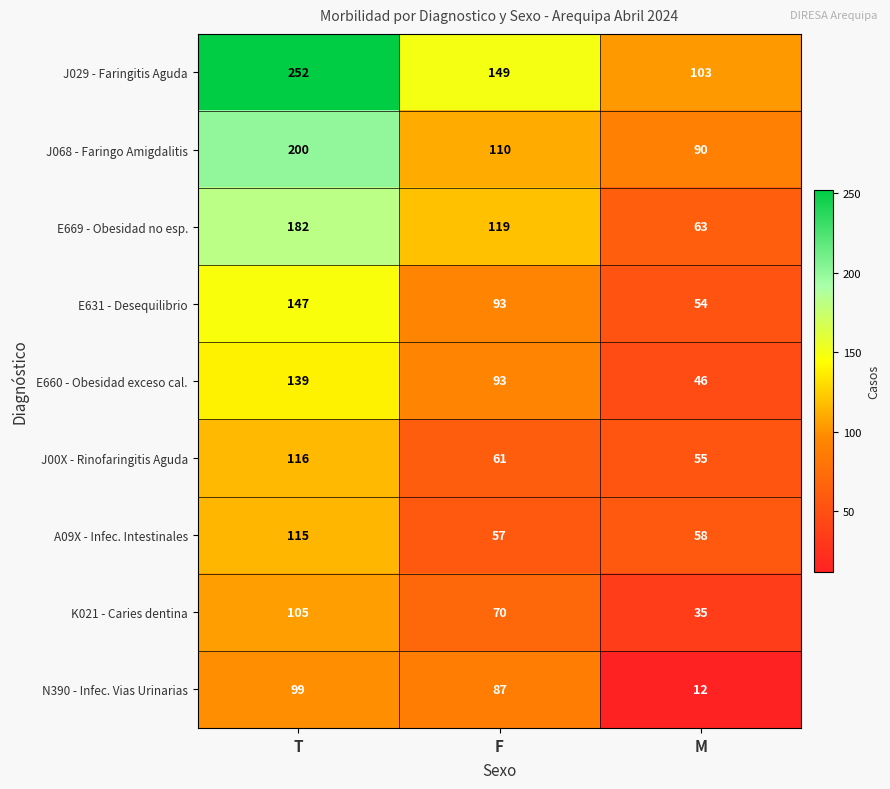

At which category does the chart reach its peak across all series?

T